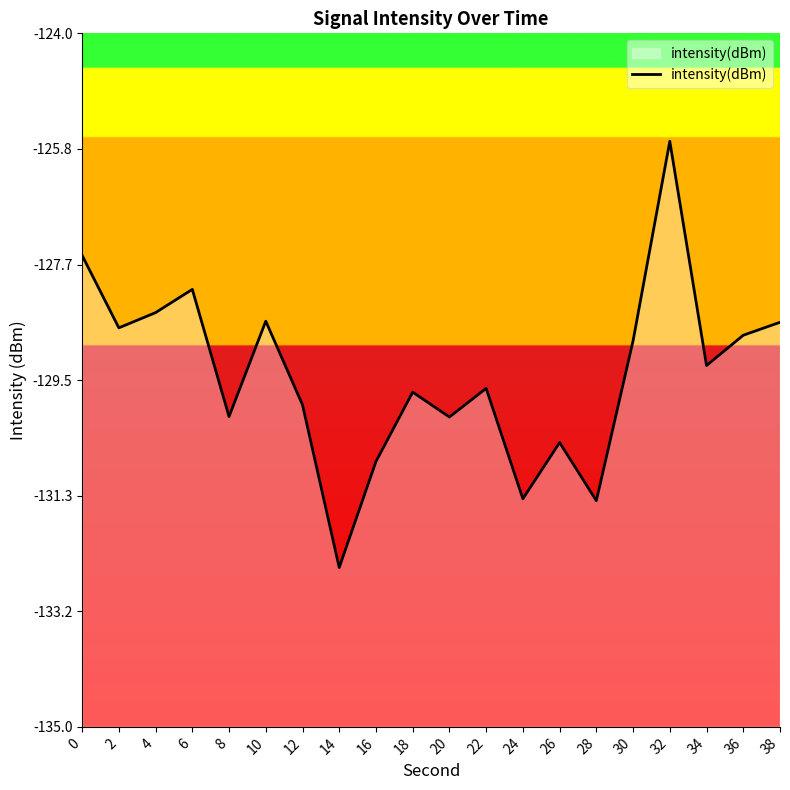

What is the change in value from 22 to 32?

+3.9